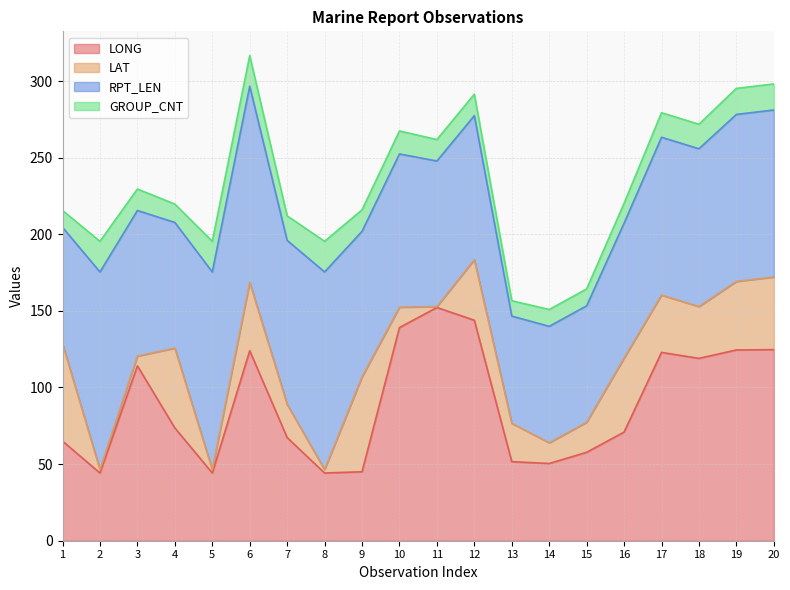

What is the maximum value for LAT?

63.5